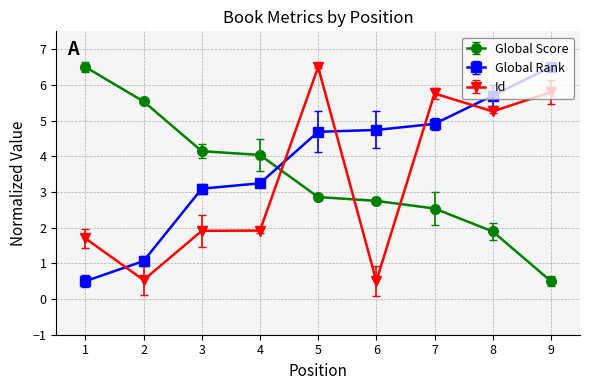

What is the difference between the maximum and minimum values in the Id series?

6.0